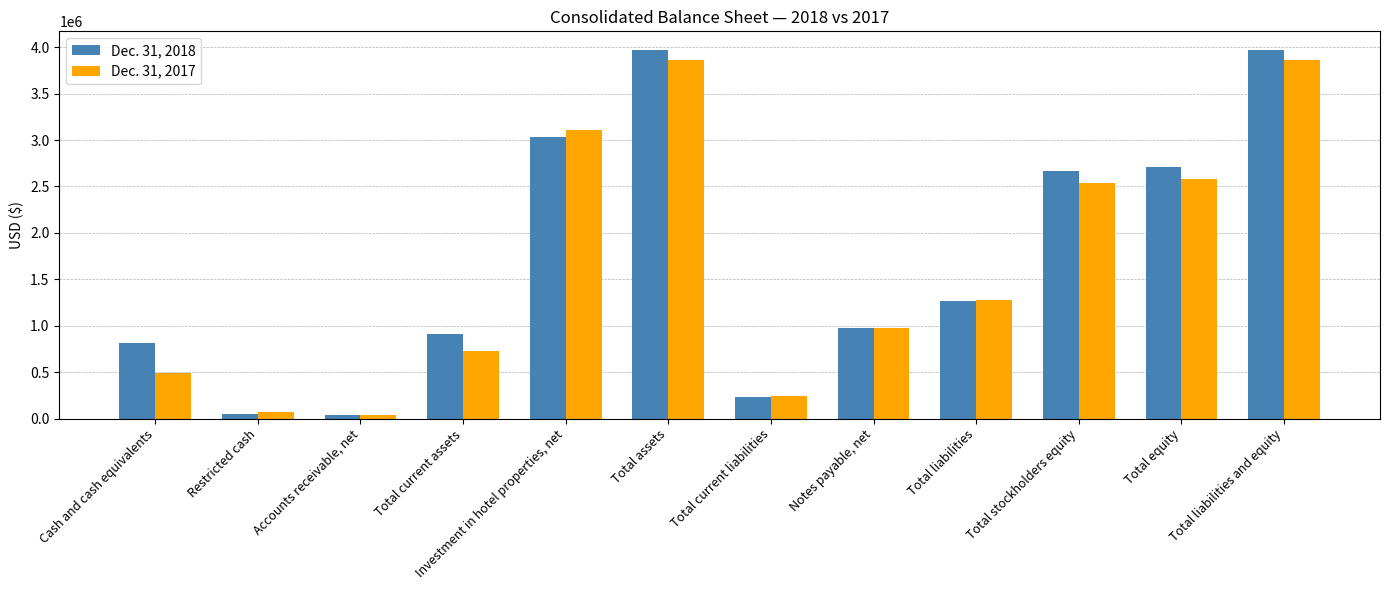

What is the difference between the highest and lowest values at Accounts receivable, net?

375